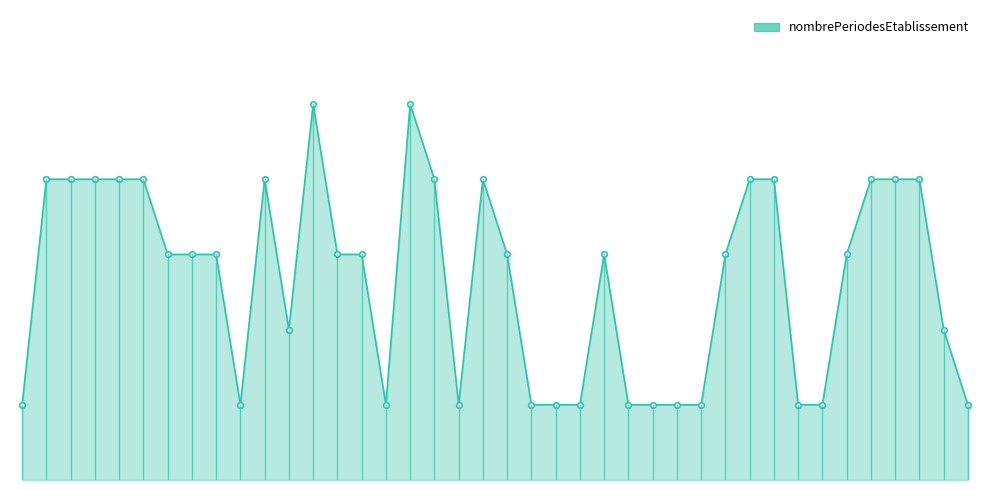

Does the chart have visible grid lines?

No